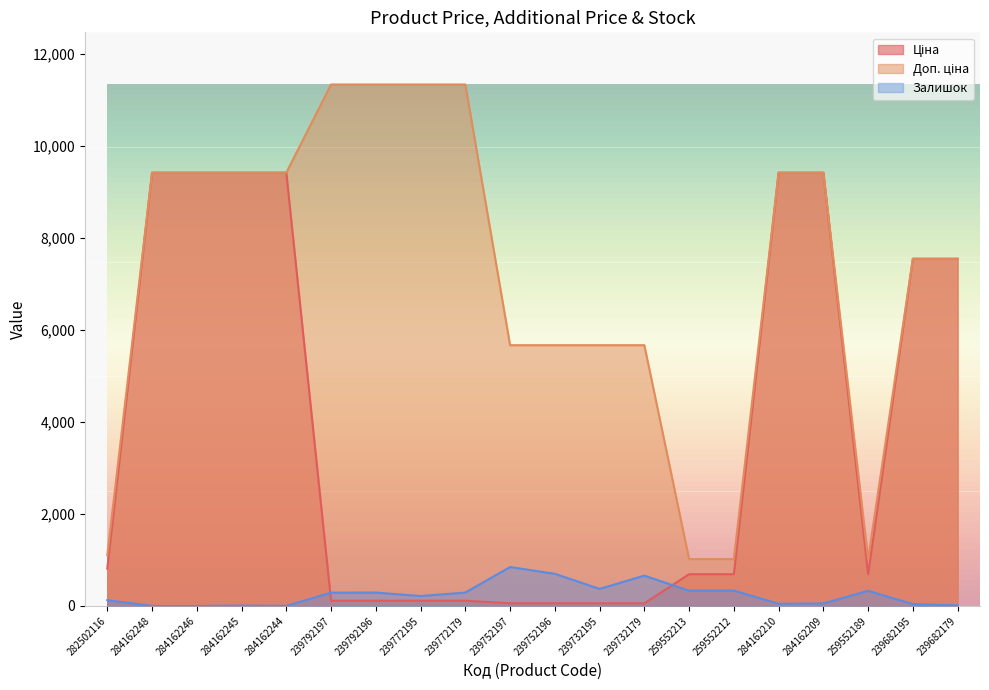

True or false: Ціна and Доп. ціна cross at least once.

False